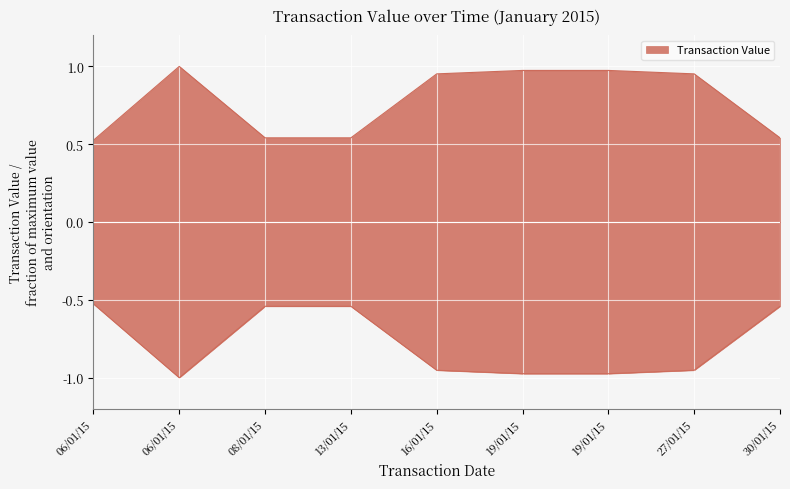

List the labels in order of value, smallest first.

06/01/15, 08/01/15, 13/01/15, 30/01/15, 16/01/15, 27/01/15, 19/01/15, 19/01/15, 06/01/15